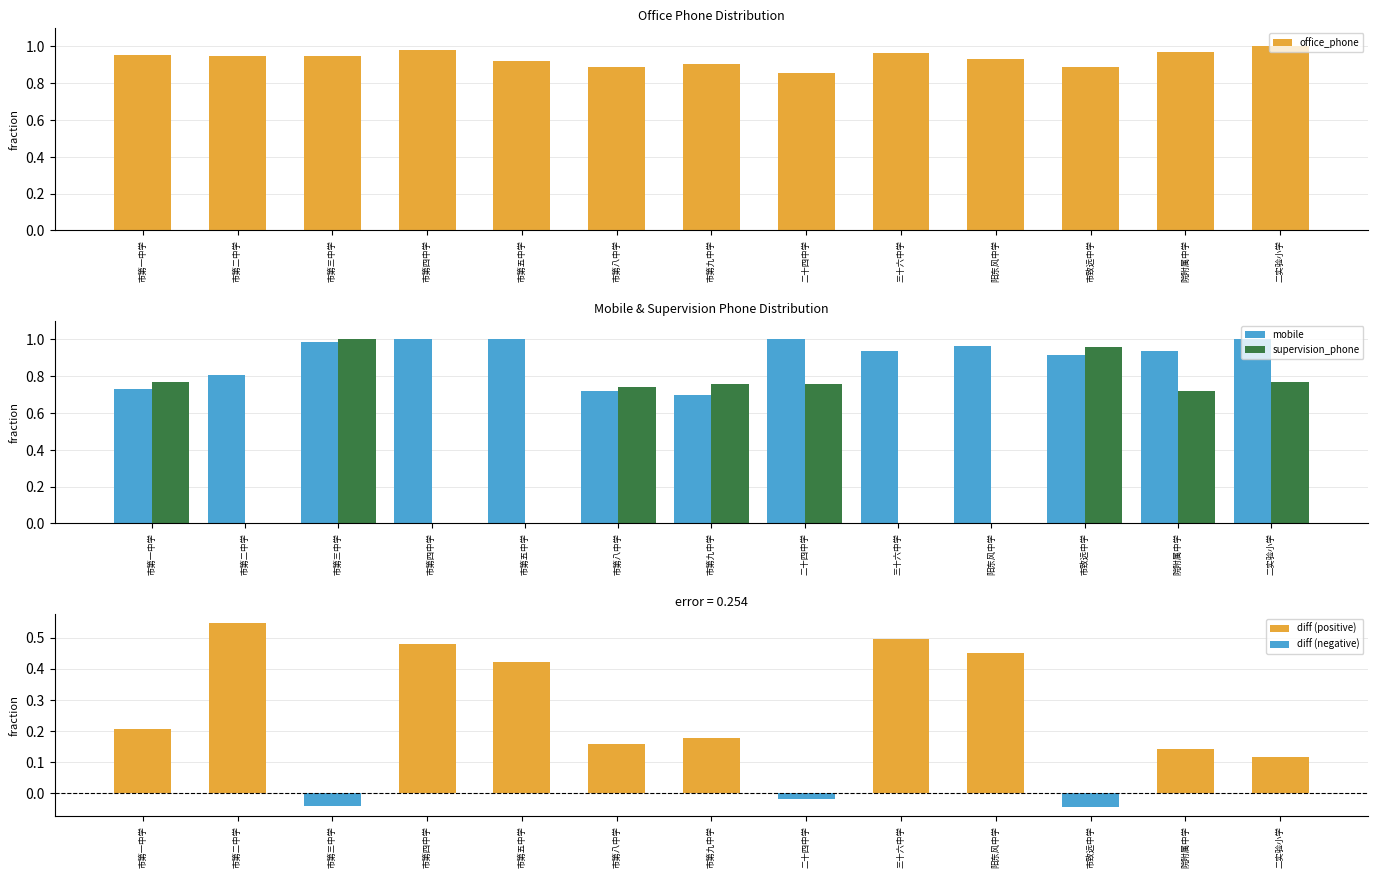

Is it true that mobile equals 0.7 at 市第九中学?

True